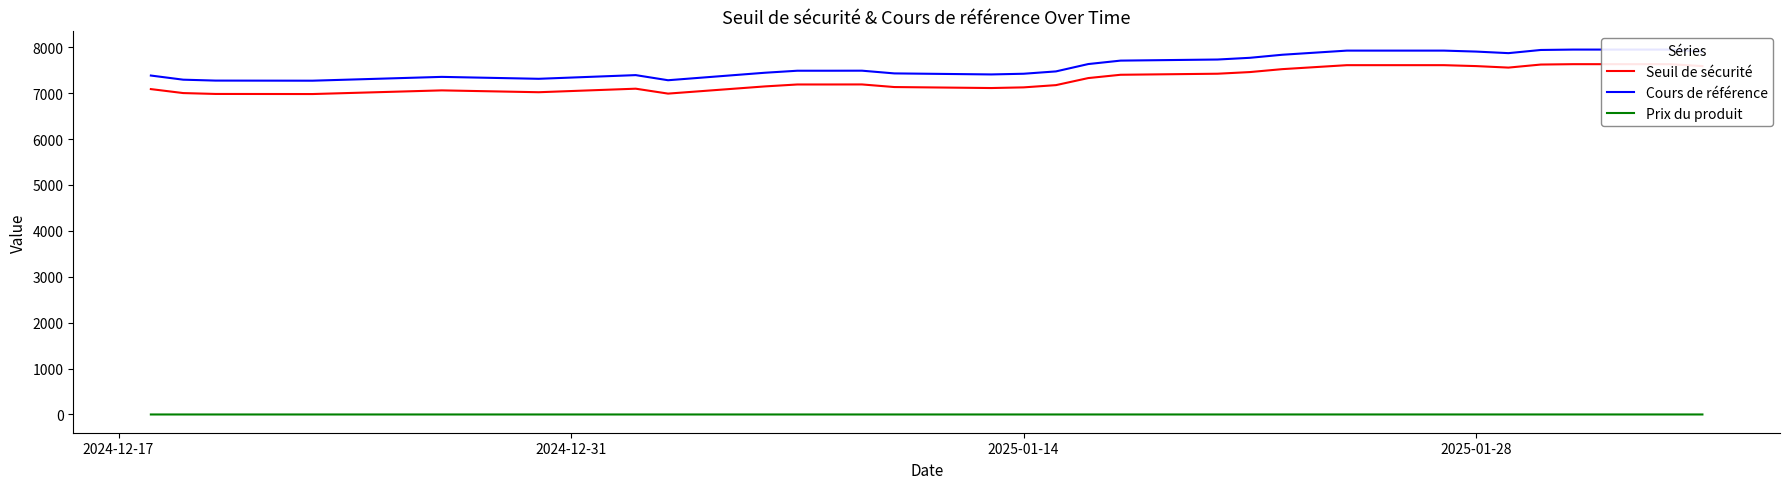

How many data points in Seuil de sécurité are less than 7189?

13